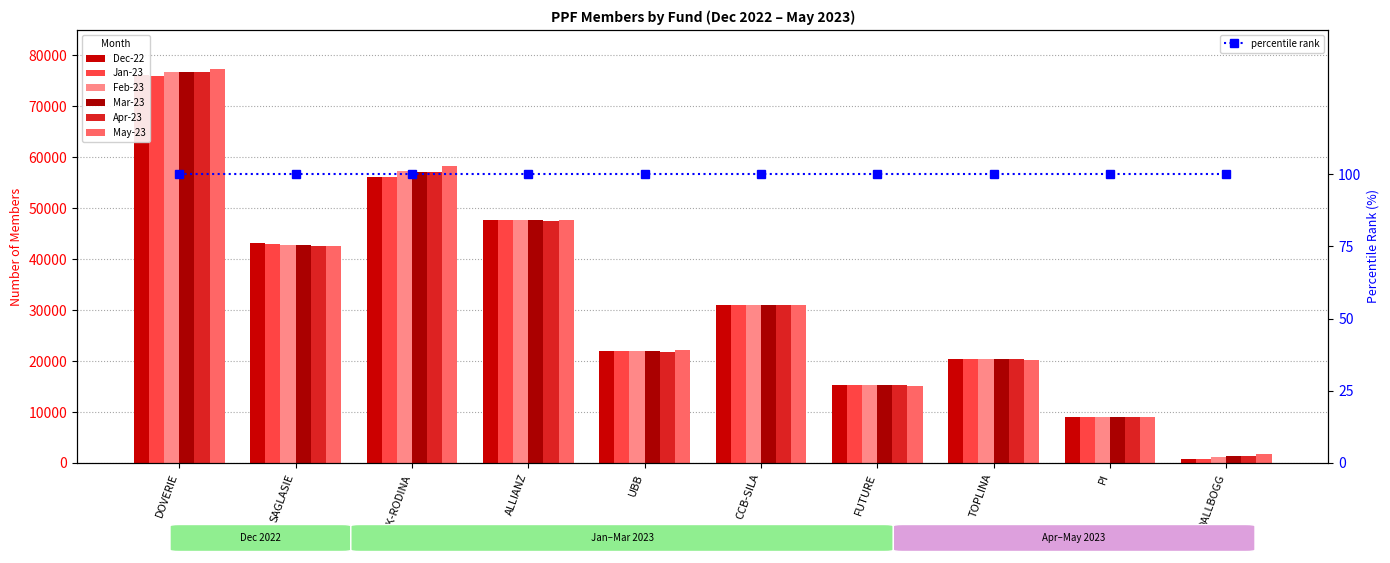

What is the value of the Dec 2022 bar at the 5th from the left?

22010